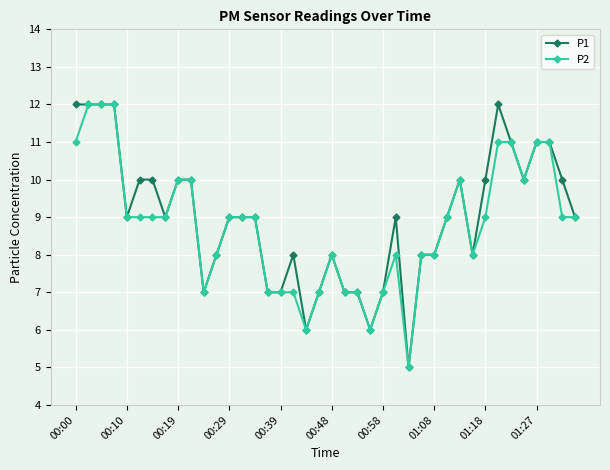

True or false: P2 has more than 0 points higher than both neighbors.

True